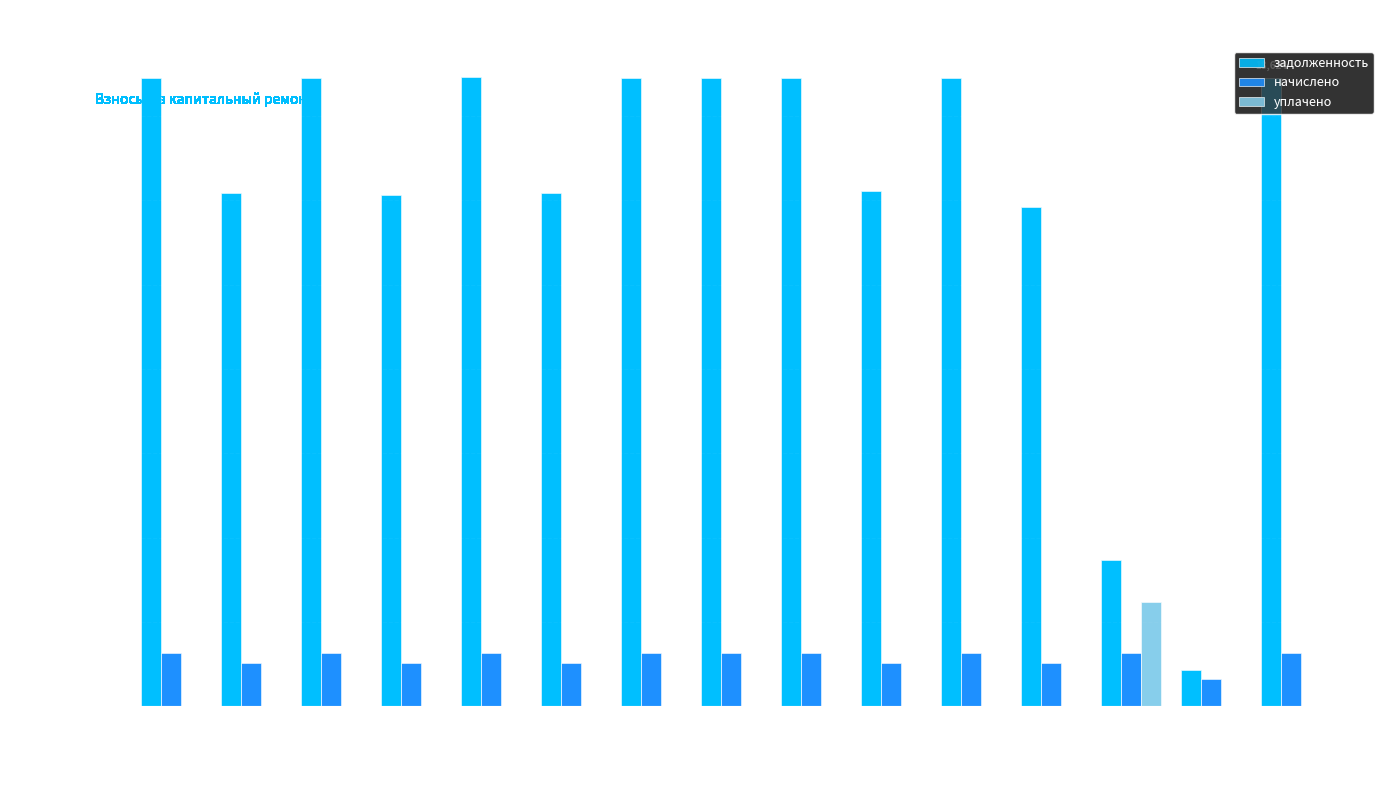

What is the total value across all series at Пом. 1?

20195.4